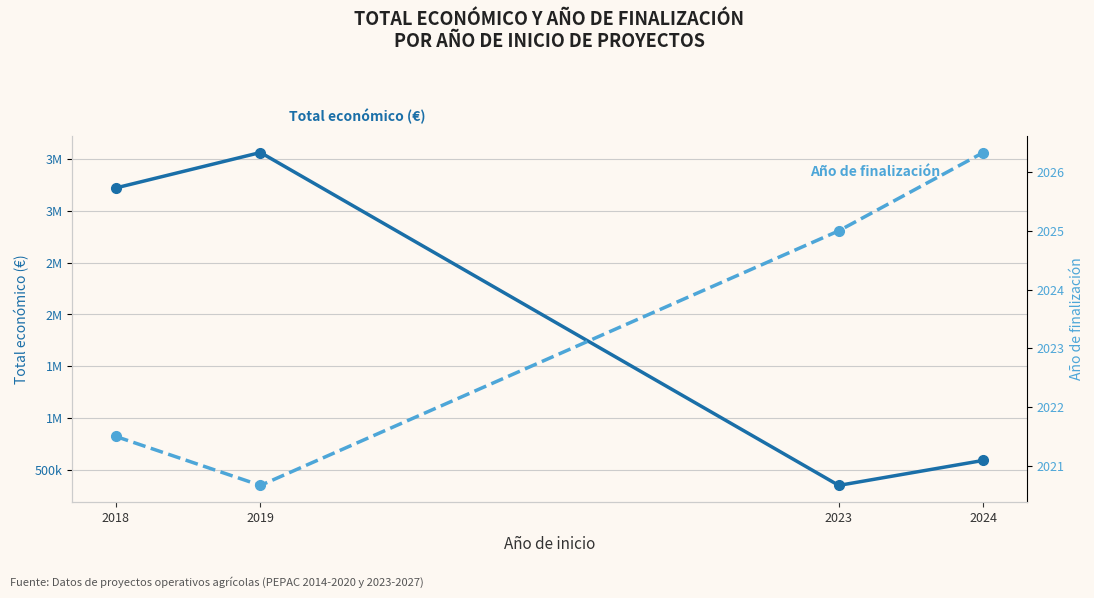

Where is Año de finalización nearest to the value 2023?

2018